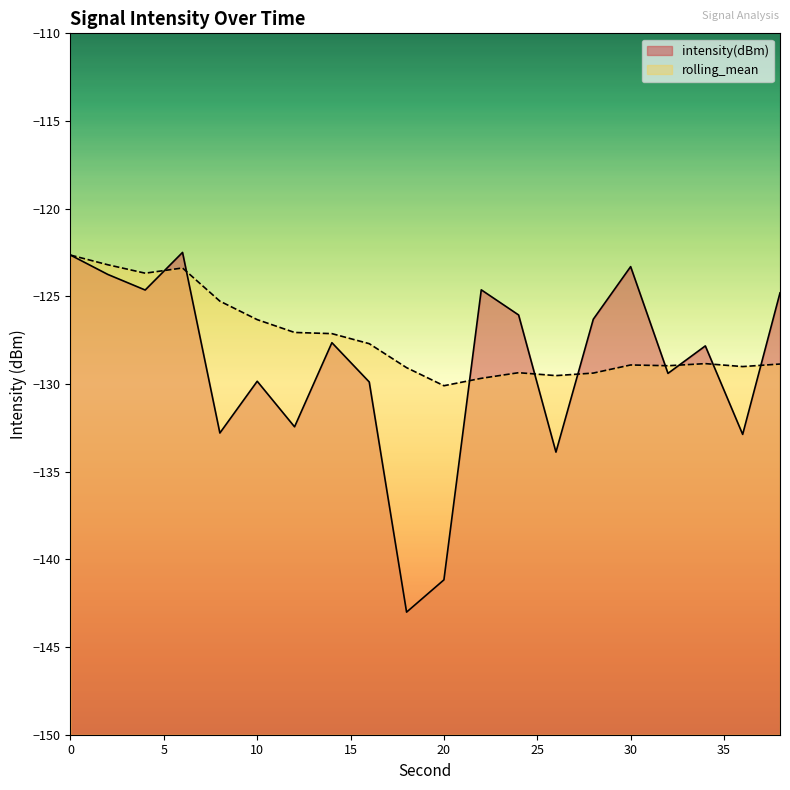

The intensity(dBm) series shows -129.9 at 16. True or false?

True